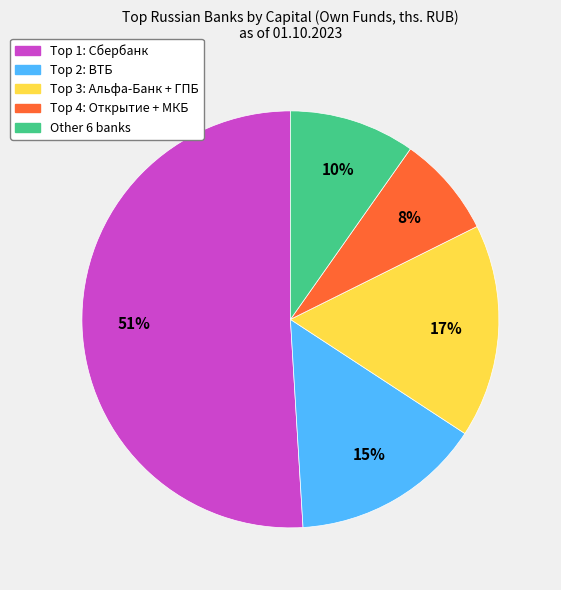

To the nearest percent, what is the average slice percentage?

20%